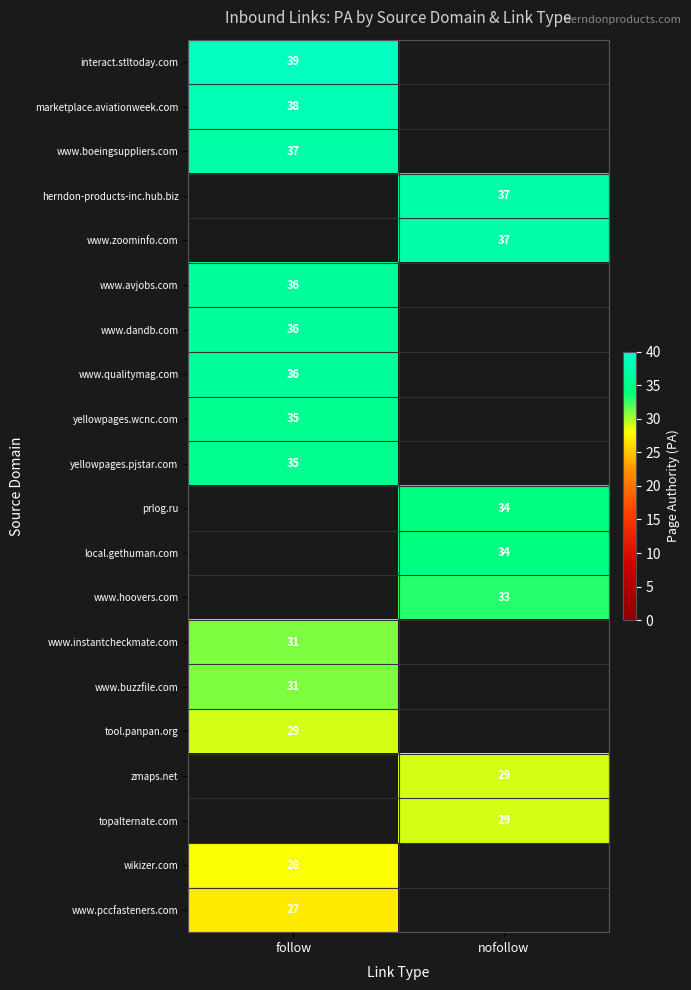

Which has a higher value, nofollow or follow?

follow